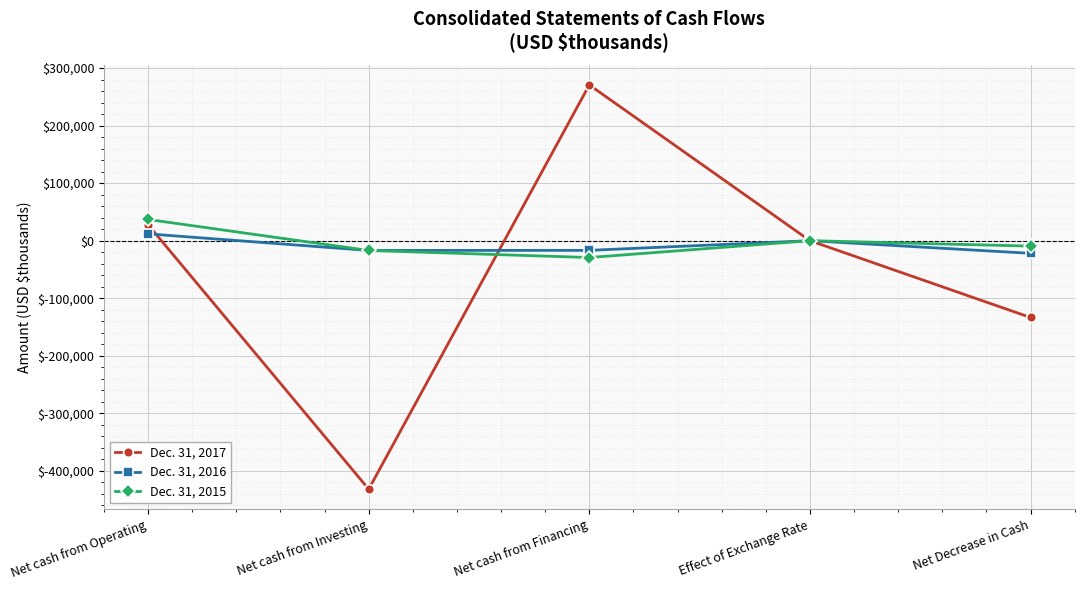

After their last crossing, which series has the higher values: Dec. 31, 2017 or Dec. 31, 2015?

Dec. 31, 2015